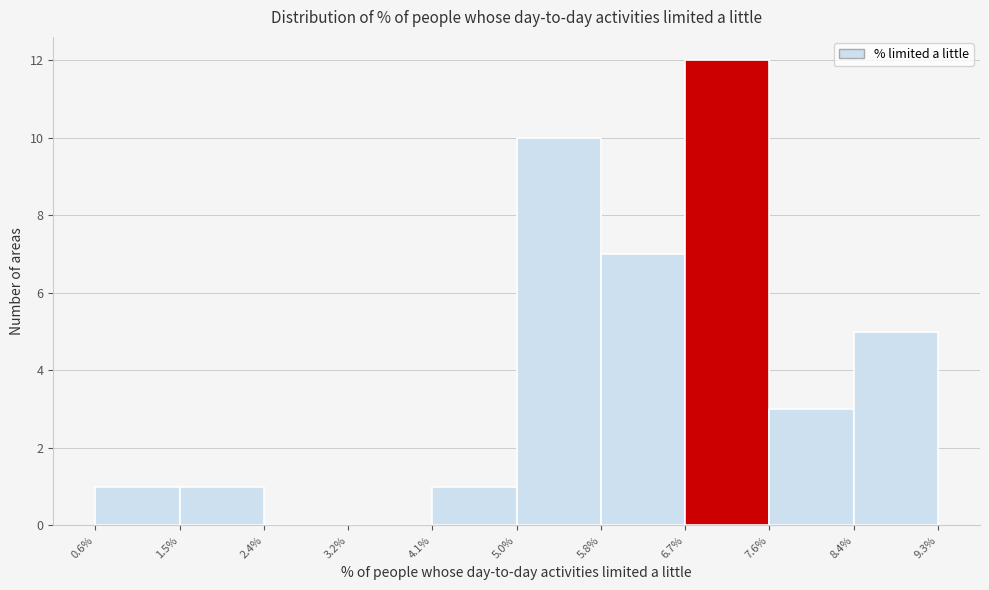

Which range on the x-axis has the tallest bar?

6.7% to 7.6%